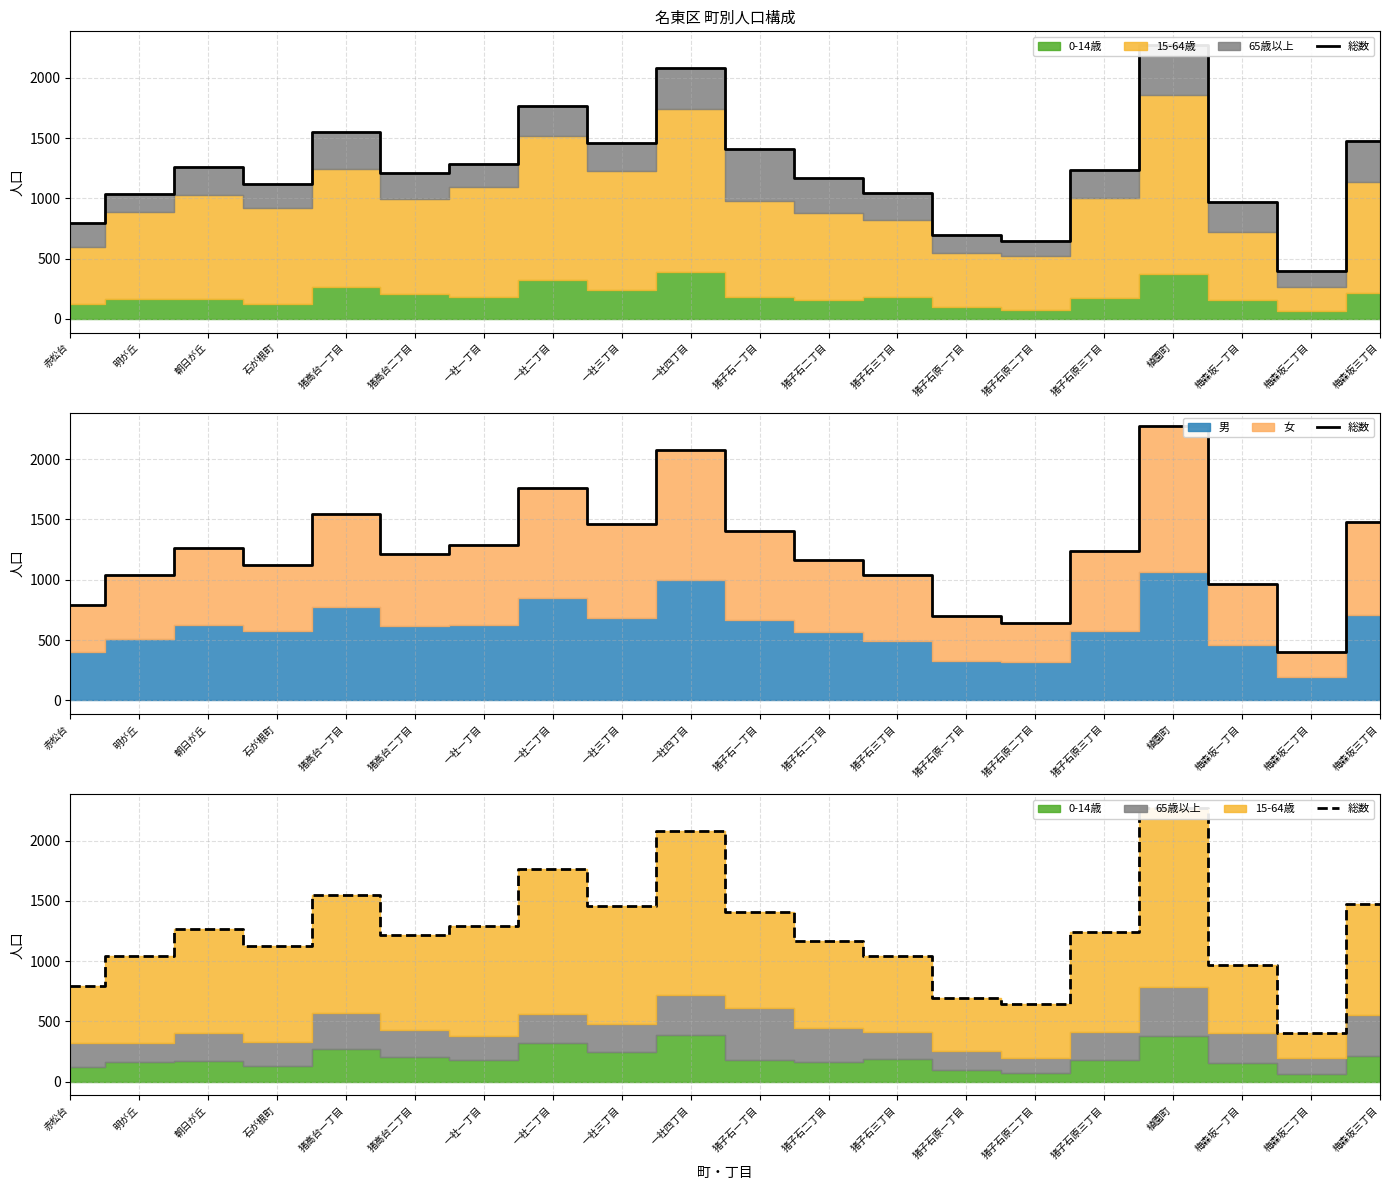

What is the value of the 15th point from the left?

644